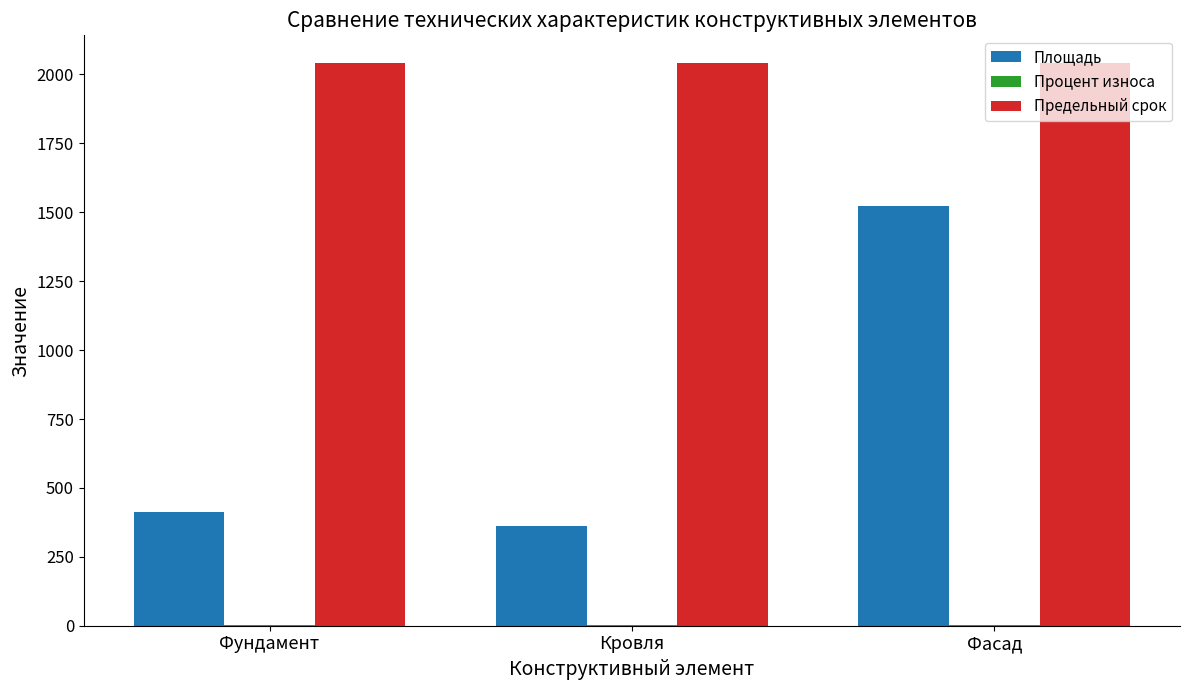

The value of Площадь at Фундамент is 413.4. True or false?

True